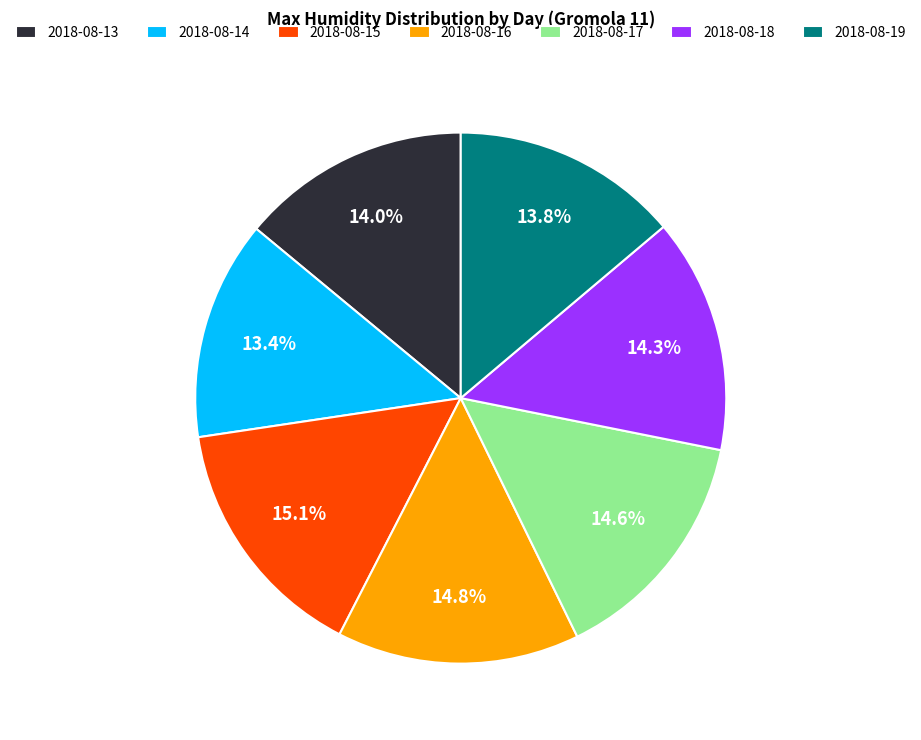

Is the sum of 2018-08-15 and 2018-08-17 greater than half?

No